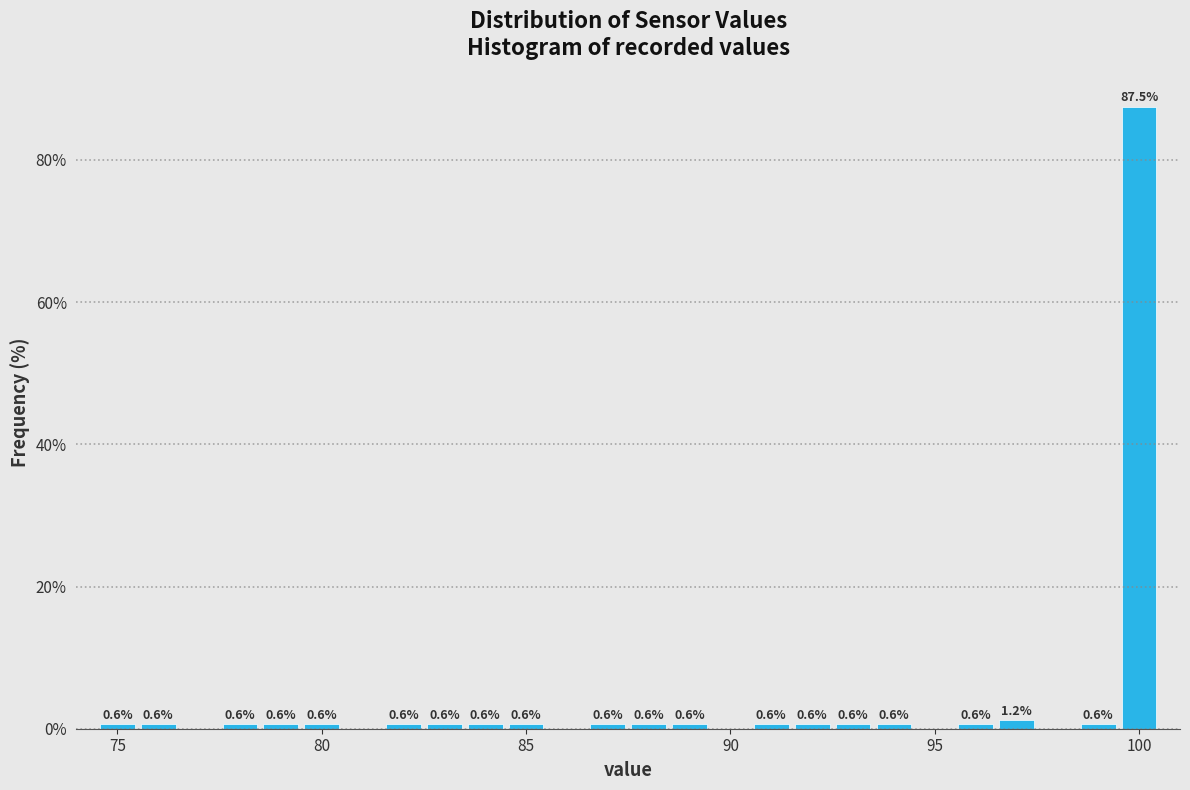

Around what value on the x-axis is the tallest bar? Give the approximate position of its centre, as read against the axis.

100.0